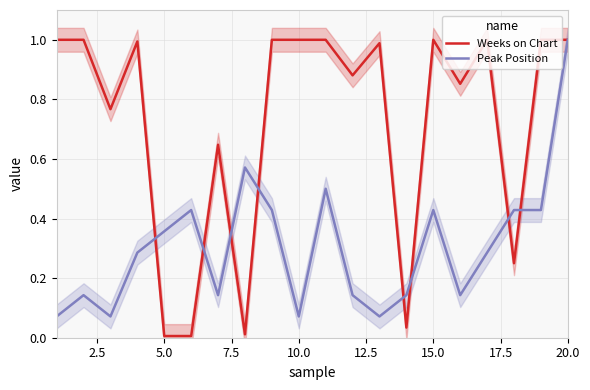

Does the chart have visible grid lines?

Yes